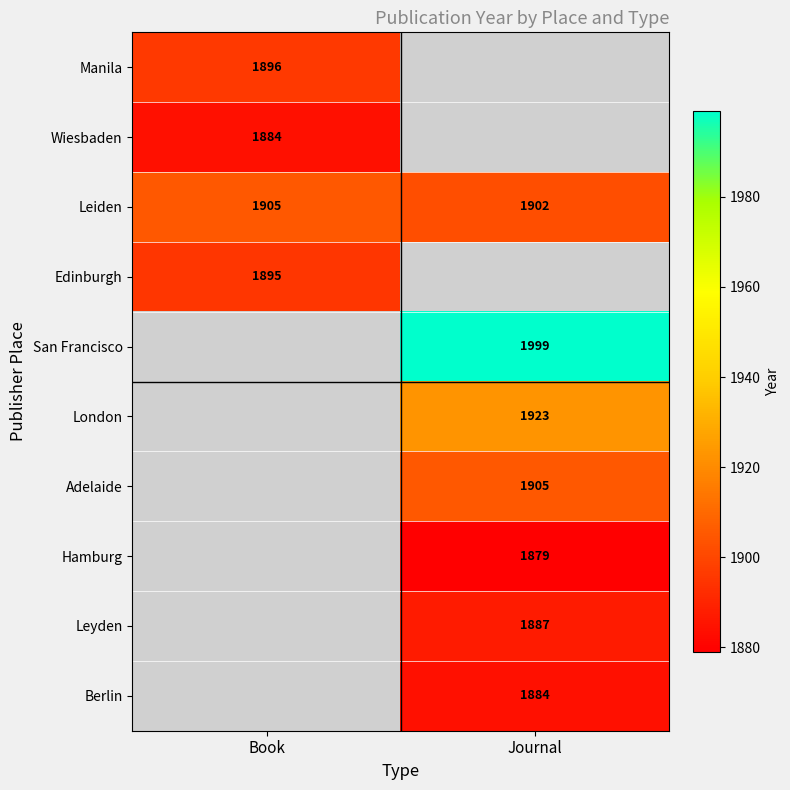

At how many categories does at least one series exceed 1215?

2